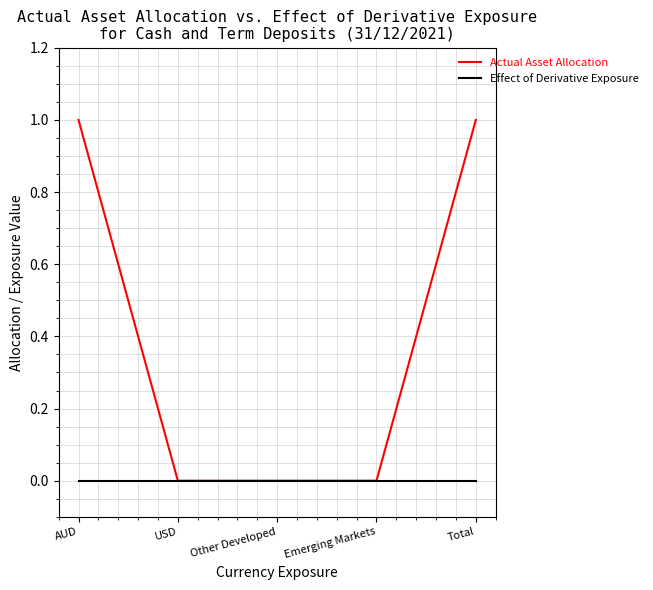

List the series in order of their peak value, lowest first.

Effect of Derivative Exposure, Actual Asset Allocation